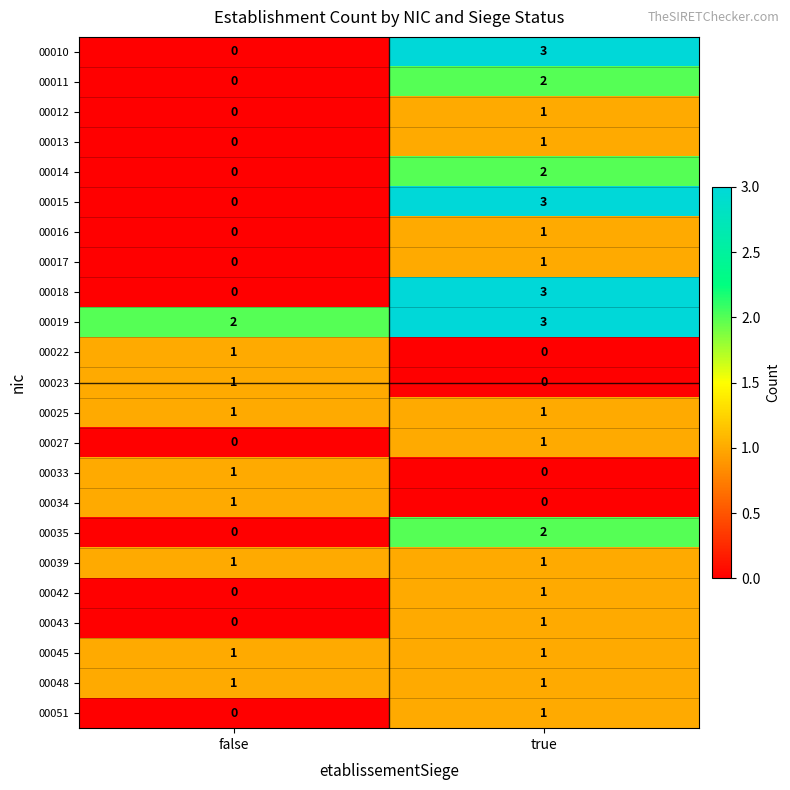

What is the spread (max minus min) of values at true?

3